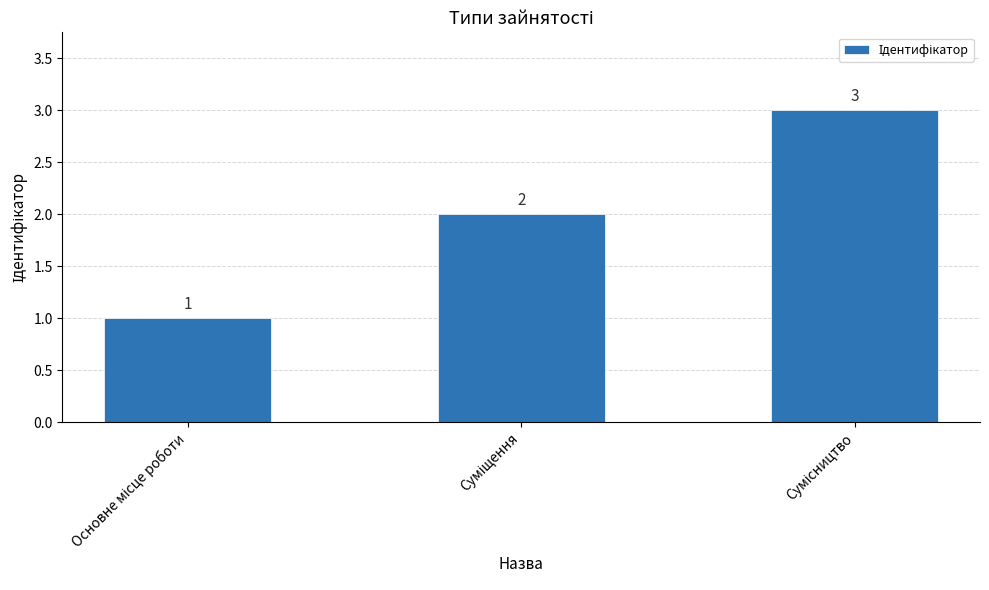

Does the chart contain stacked bars?

No